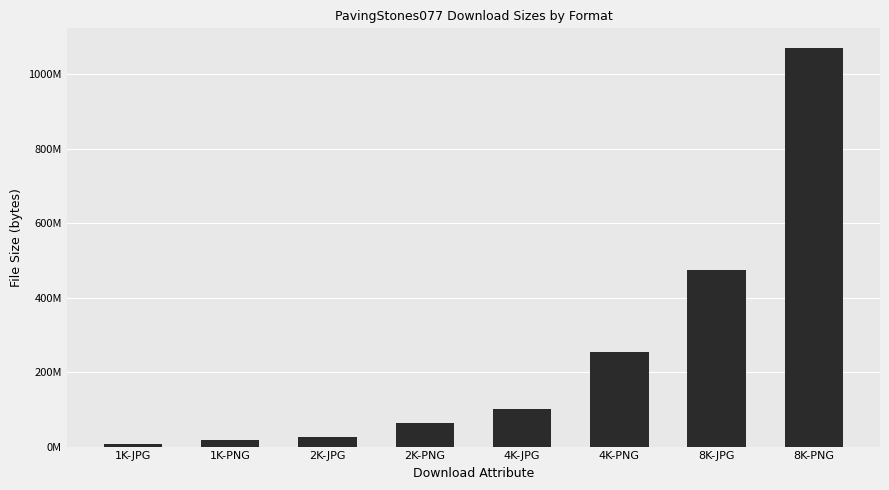

Rank the categories by value from lowest to highest.

1K-JPG, 1K-PNG, 2K-JPG, 2K-PNG, 4K-JPG, 4K-PNG, 8K-JPG, 8K-PNG